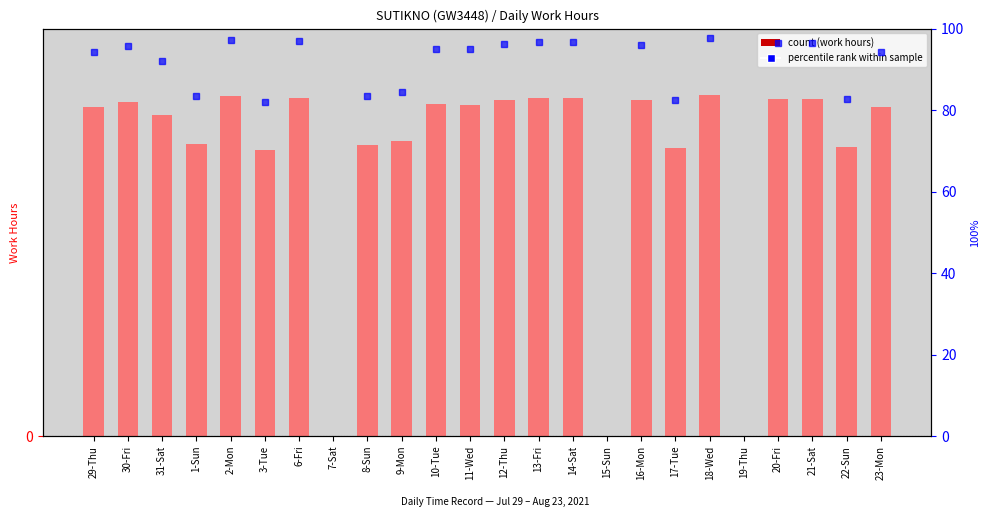

Which category has the highest value across all series?

18-Wed